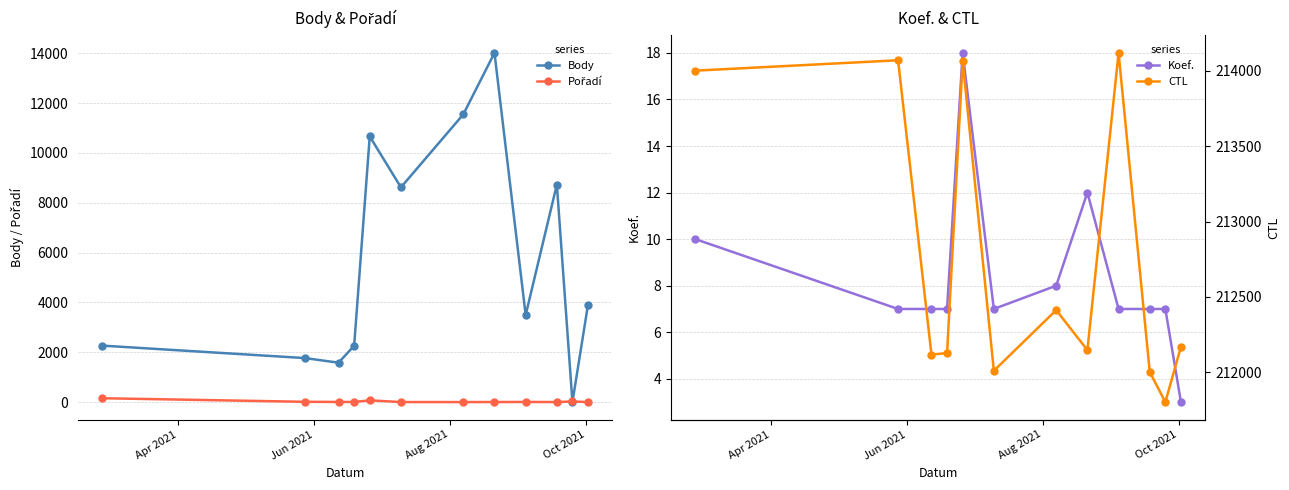

Reading left to right, transcribe all the data shown in this chart.

Body: 2266	1766	1582	2260	10663	8619	11547	14015	3493	8730	0	3915
Pořadí: 155	12	6	6	70	2	1	3	6	2	26	1
Koef.: 10	7	7	7	18	7	8	12	7	7	7	3
CTL: 214002	214071	212116	212127	214067	212009	212412	212146	214120	212001	211801	212169